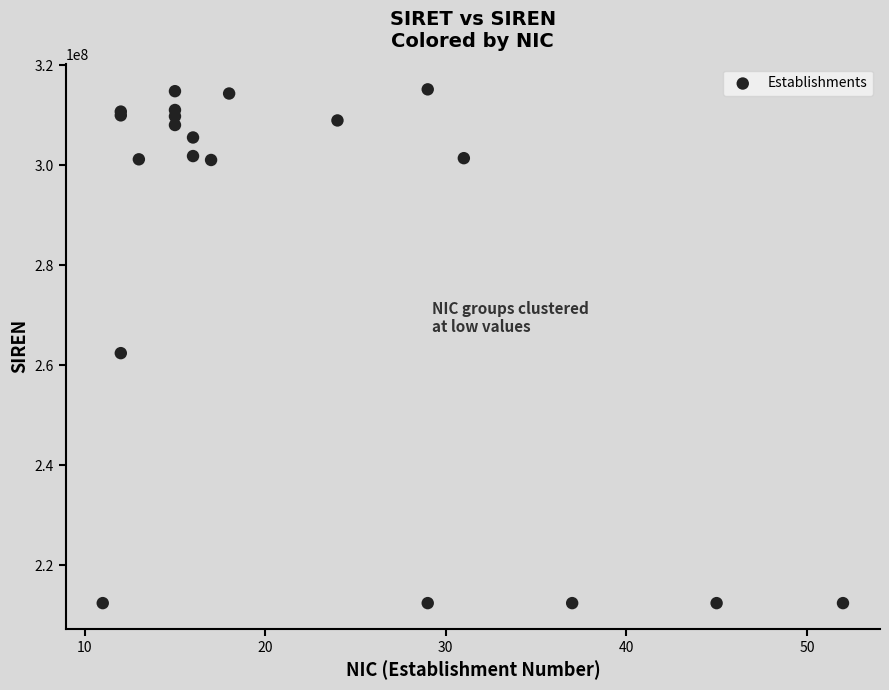

What Y value in the scatter plot is closest to 263781511?

262400674